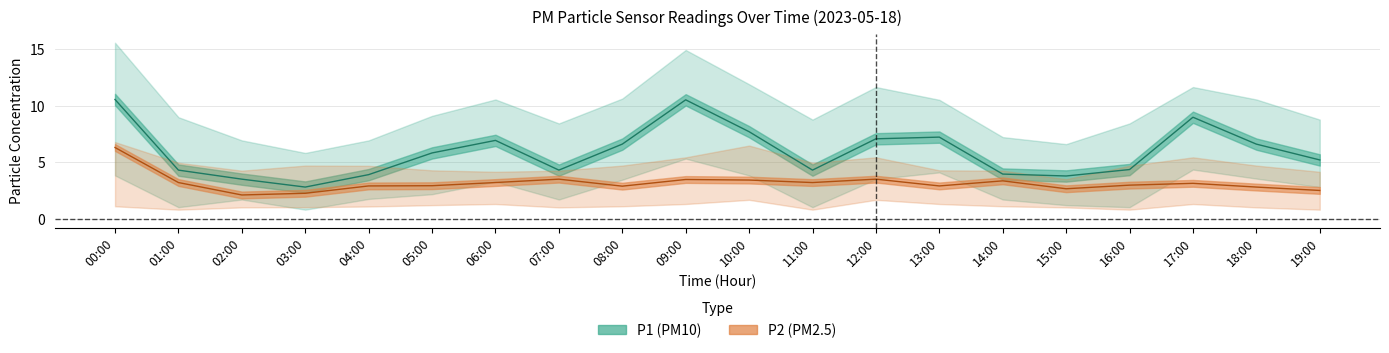

True or false: P1_lower has a value of 0.6 at 15:00.

False